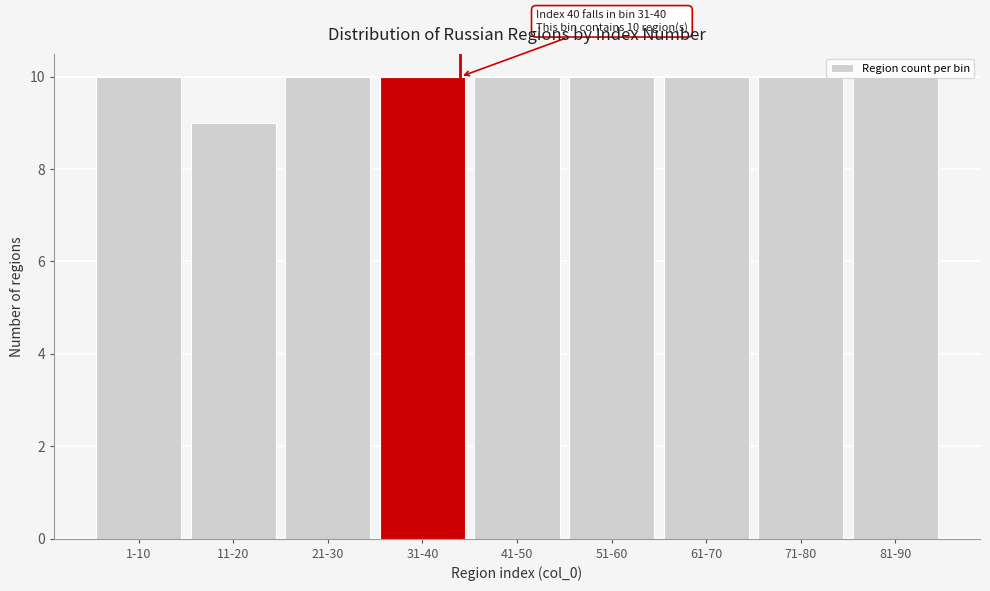

Which has a higher value, 11-20 or 81-90?

81-90